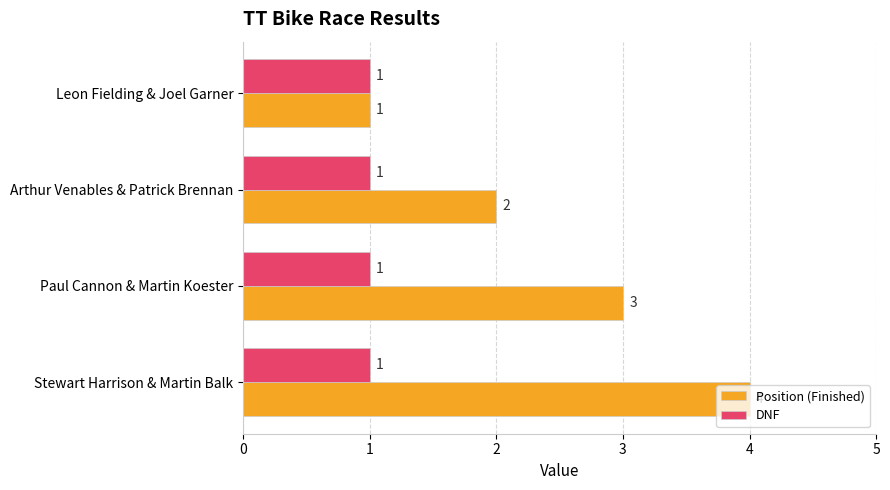

What is the sum of the Position (Finished) values at Paul Cannon & Martin Koester and Arthur Venables & Patrick Brennan?

5